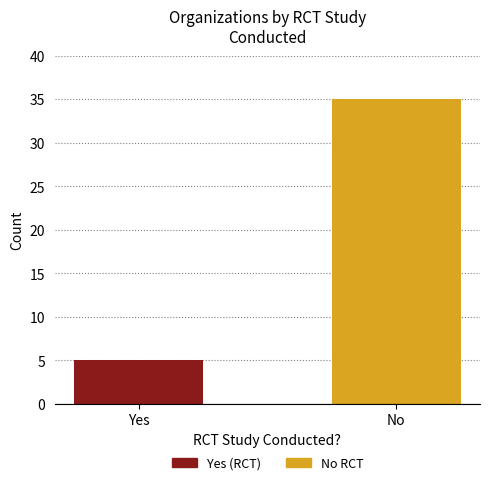

How many data points does each series have?

2